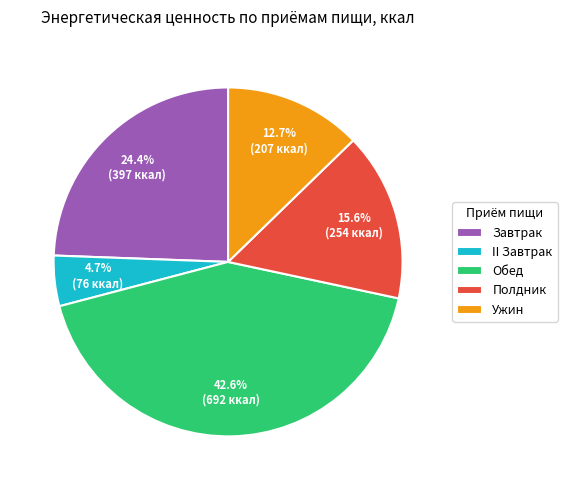

To the nearest percent, what portion does Ужин represent?

13%